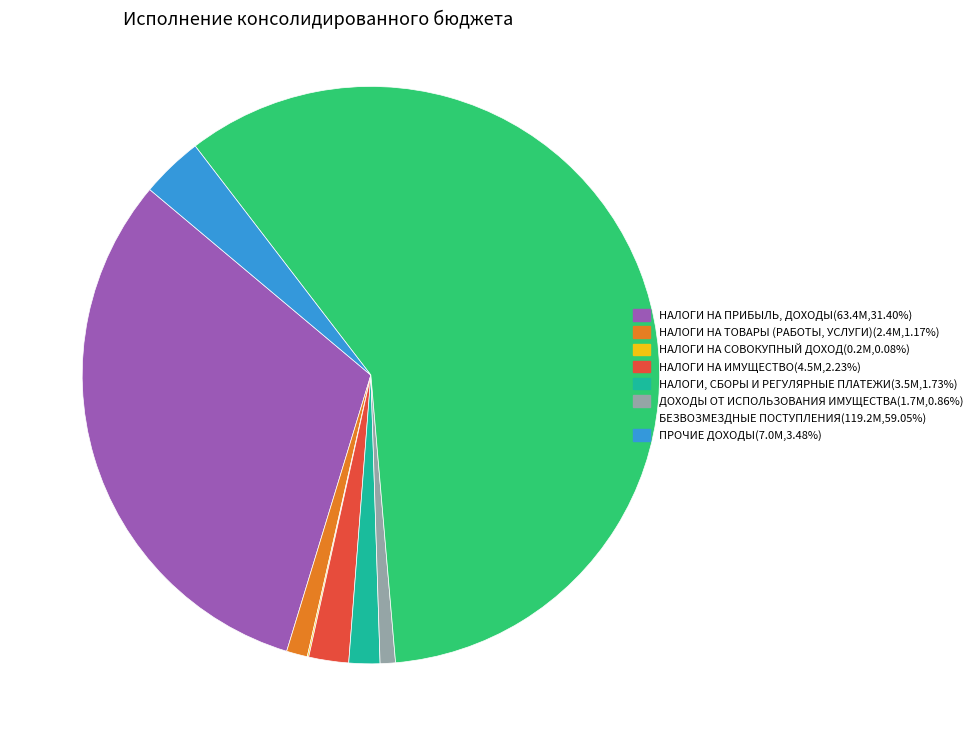

What is the majority slice?

БЕЗВОЗМЕЗДНЫЕ ПОСТУПЛЕНИЯ